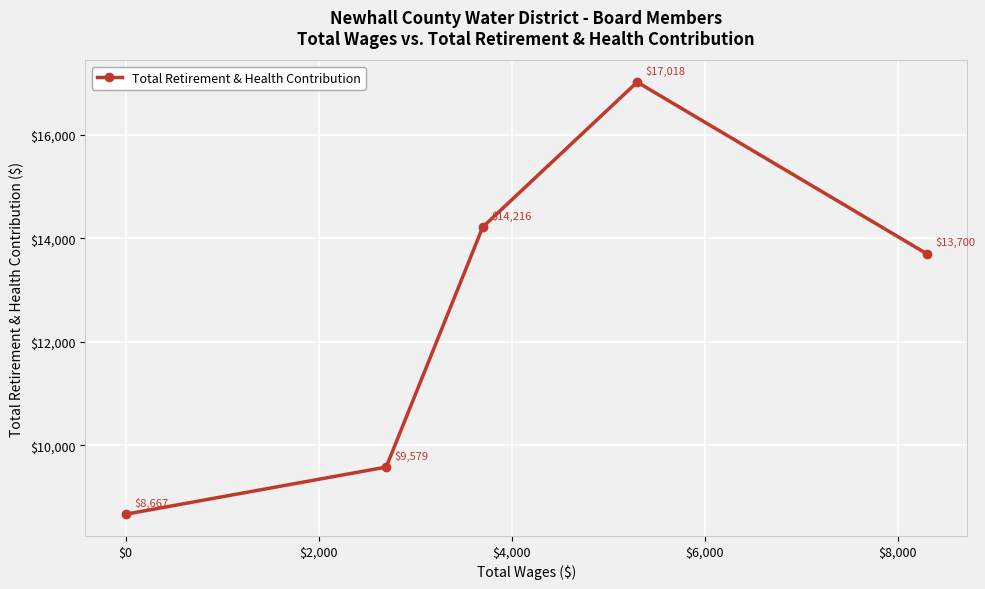

True or false: there are more than 0 points higher than both neighbors.

True